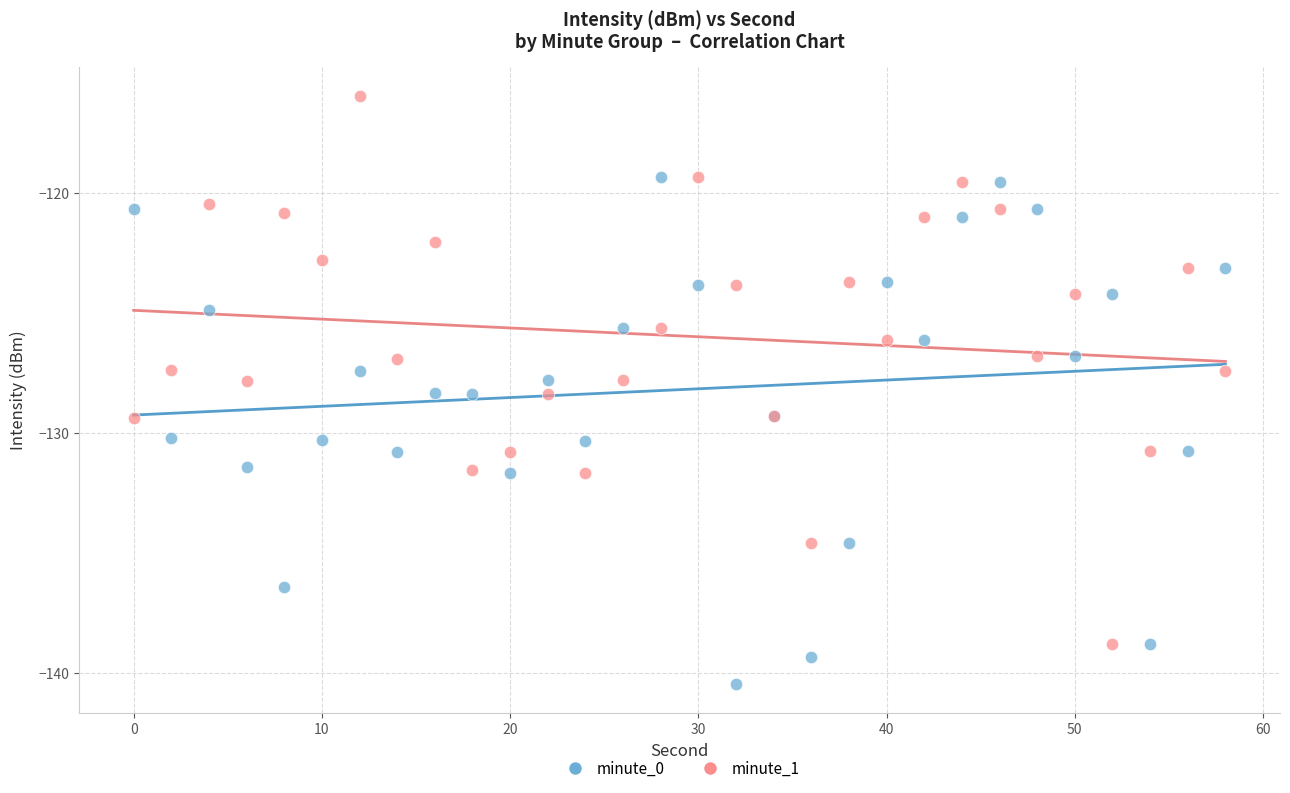

Which series contains the highest Y value?

minute_1